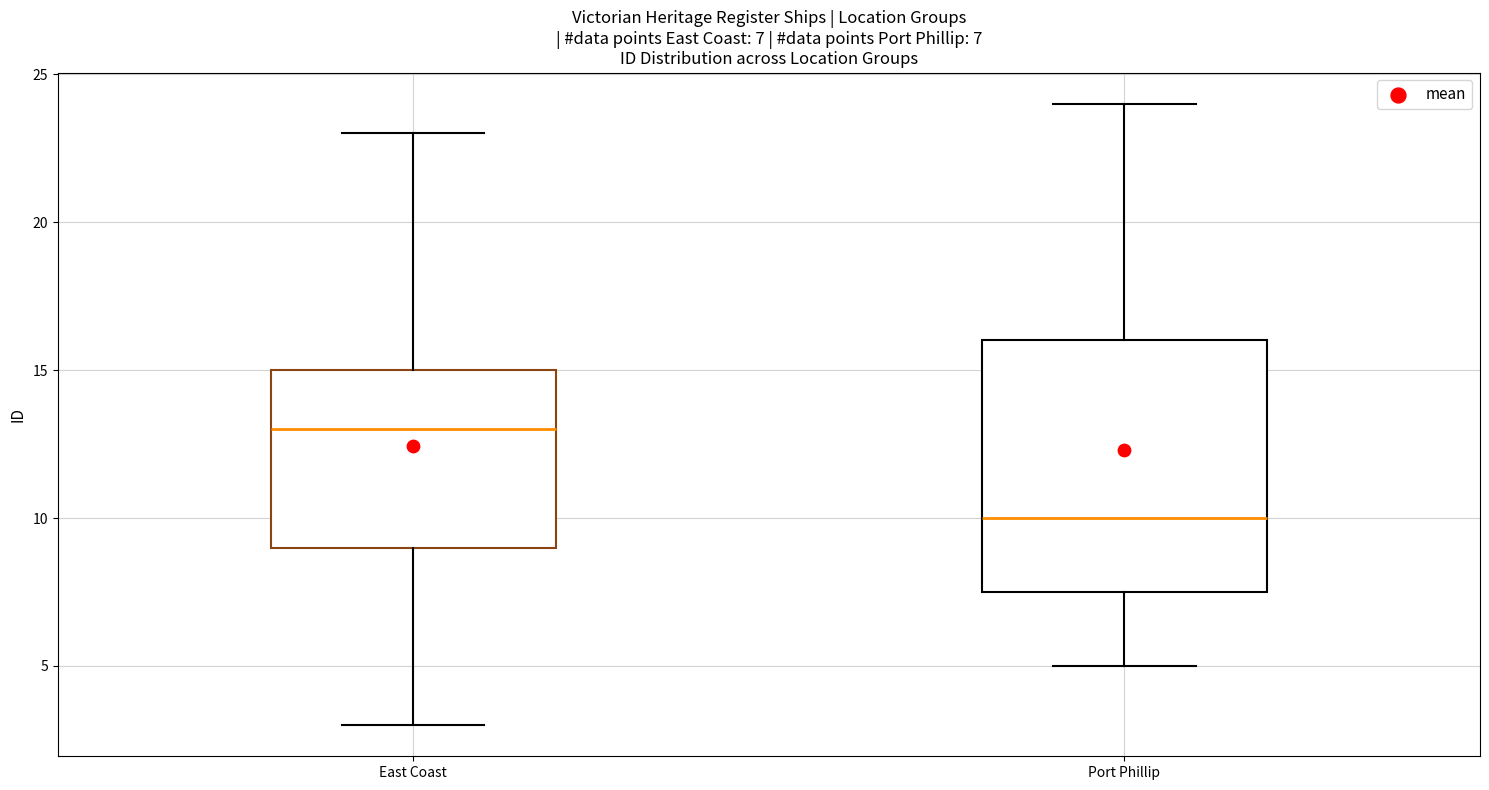

Which box has the highest median line?

East Coast